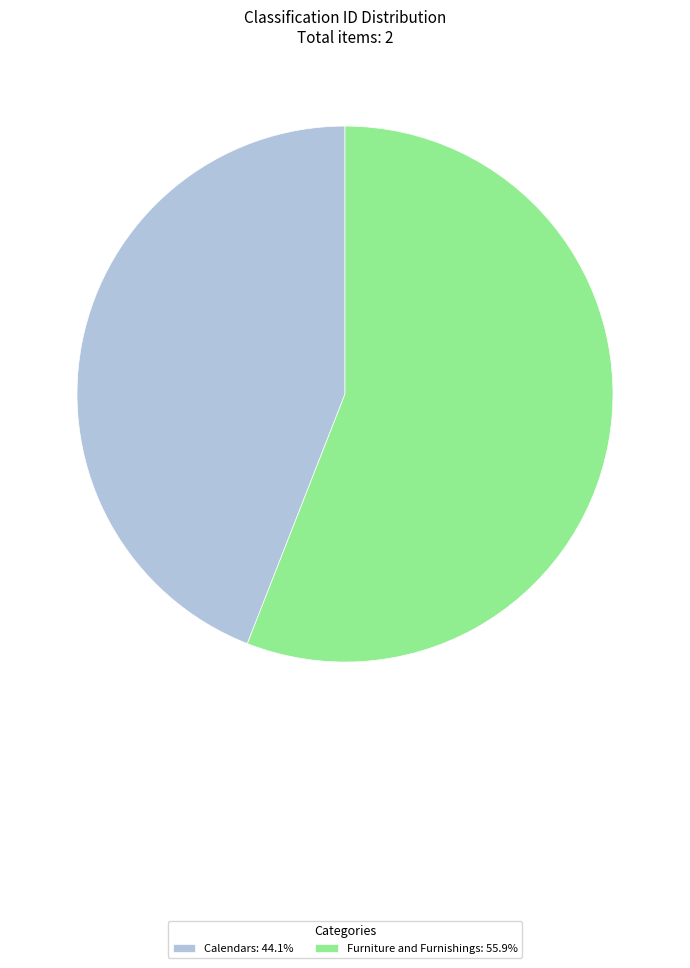

Combined, do Calendars: 44.1% and Furniture and Furnishings: 55.9% account for over 50%?

Yes